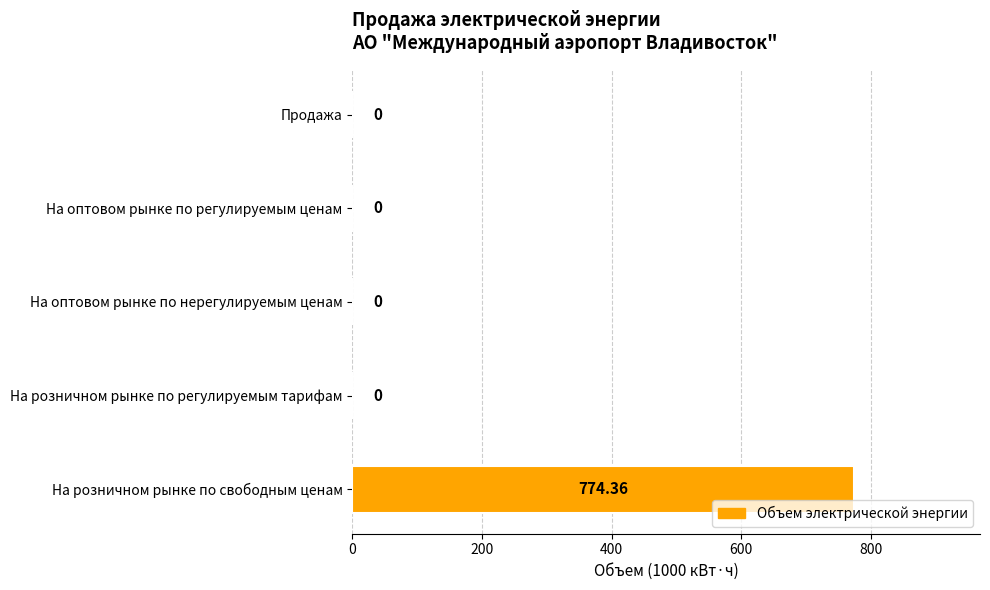

Reading left to right, what are all the values shown in this chart?

Продажа (300)=0.0	На оптовом рынке по регулируемым ценам (320)=0.0	На оптовом рынке по нерегулируемым ценам (330)=0.0	На розничном рынке по регулируемым тарифам (340)=0.0	На розничном рынке по свободным ценам (350)=774.4